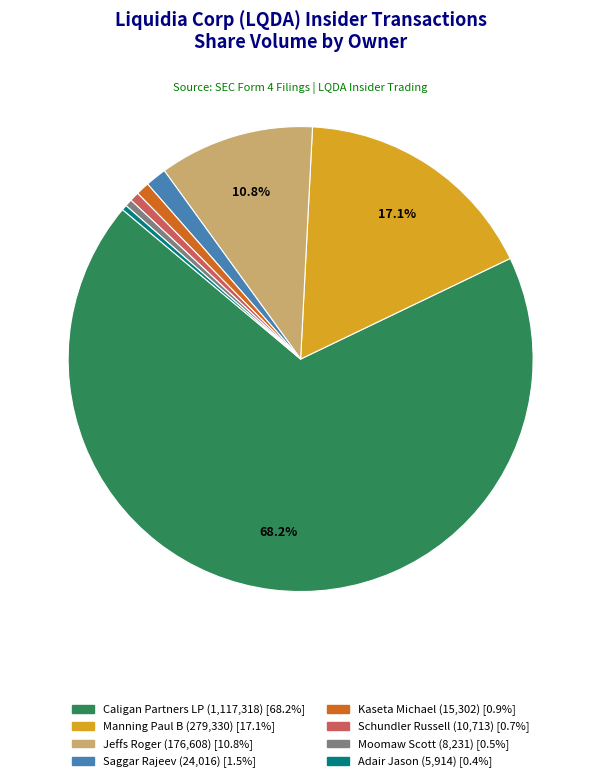

Does any single category account for the majority?

Yes